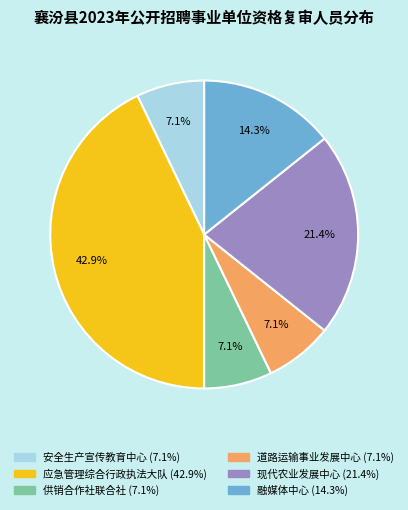

Does any single category account for the majority?

No